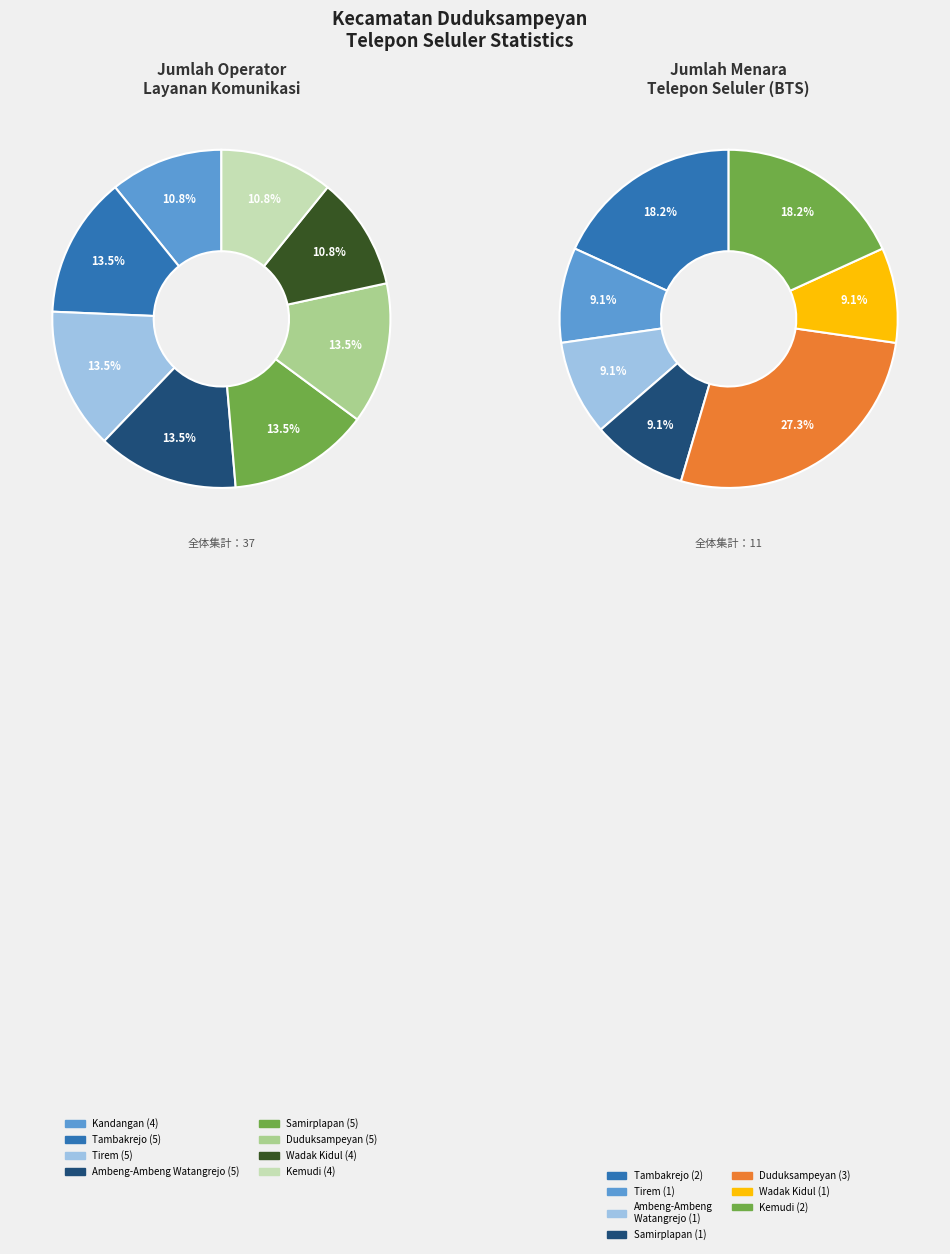

To the nearest percent, what portion does Wadak Kidul represent?

11%